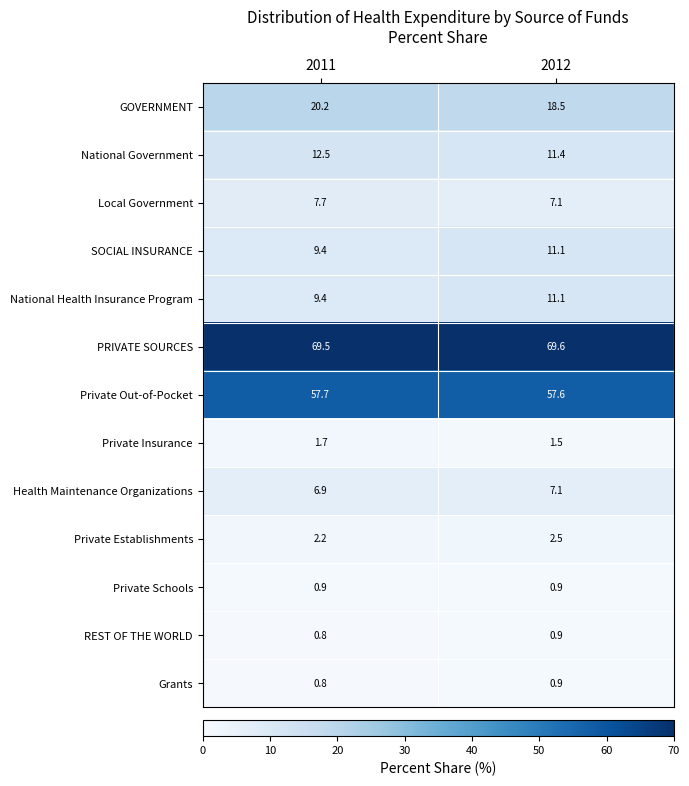

True or false: Grants has a value of 0.3 at 2012.

False